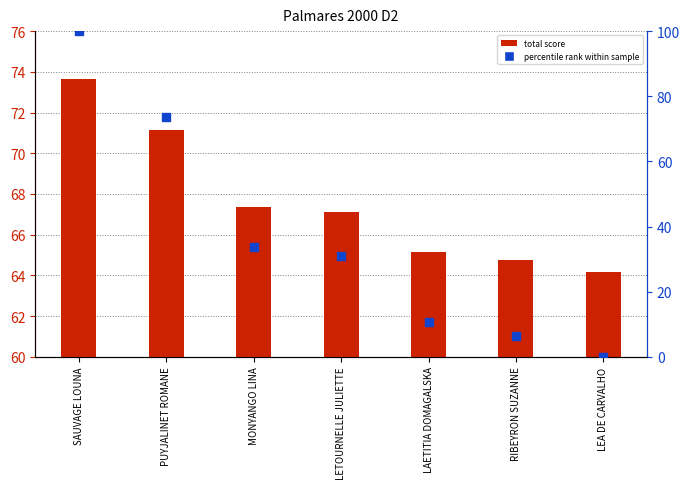

At how many categories does at least one series exceed 44?

7